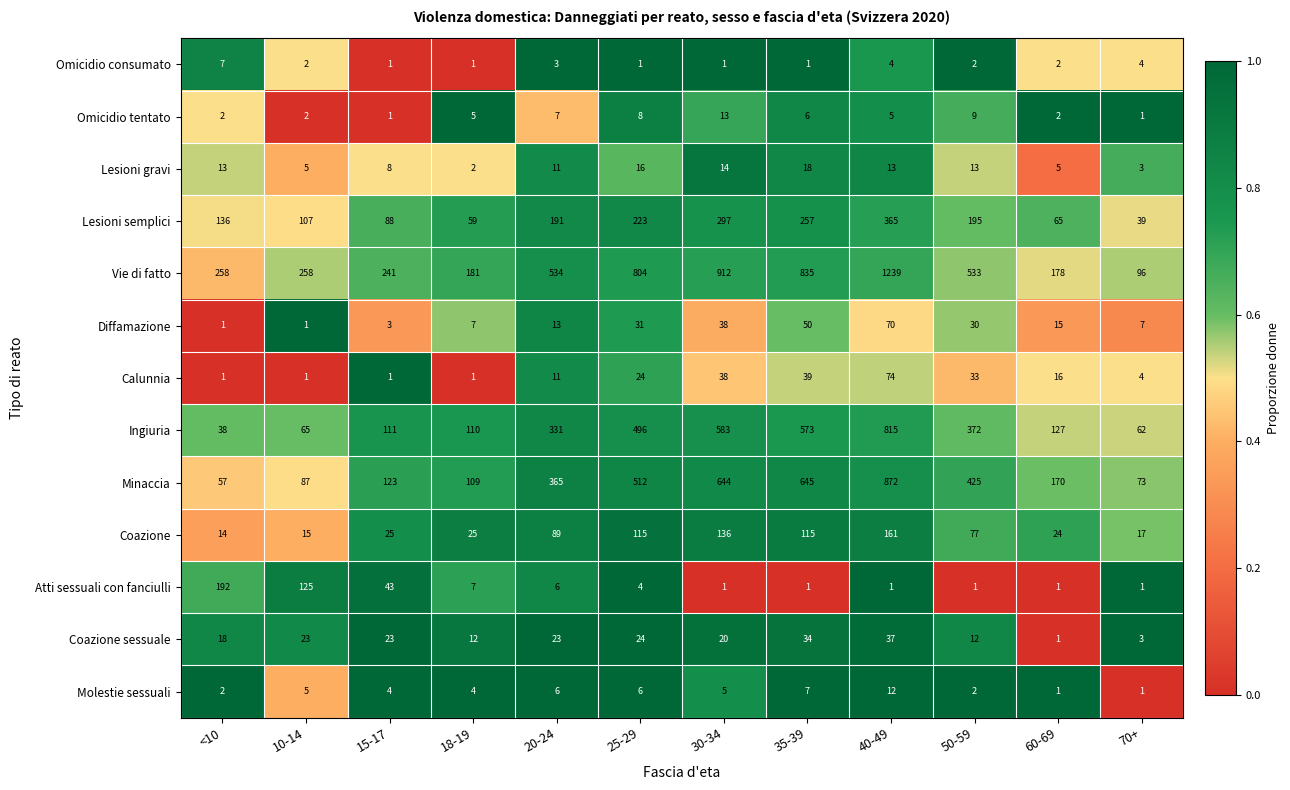

At which category is the sum across all series the highest?

40-49